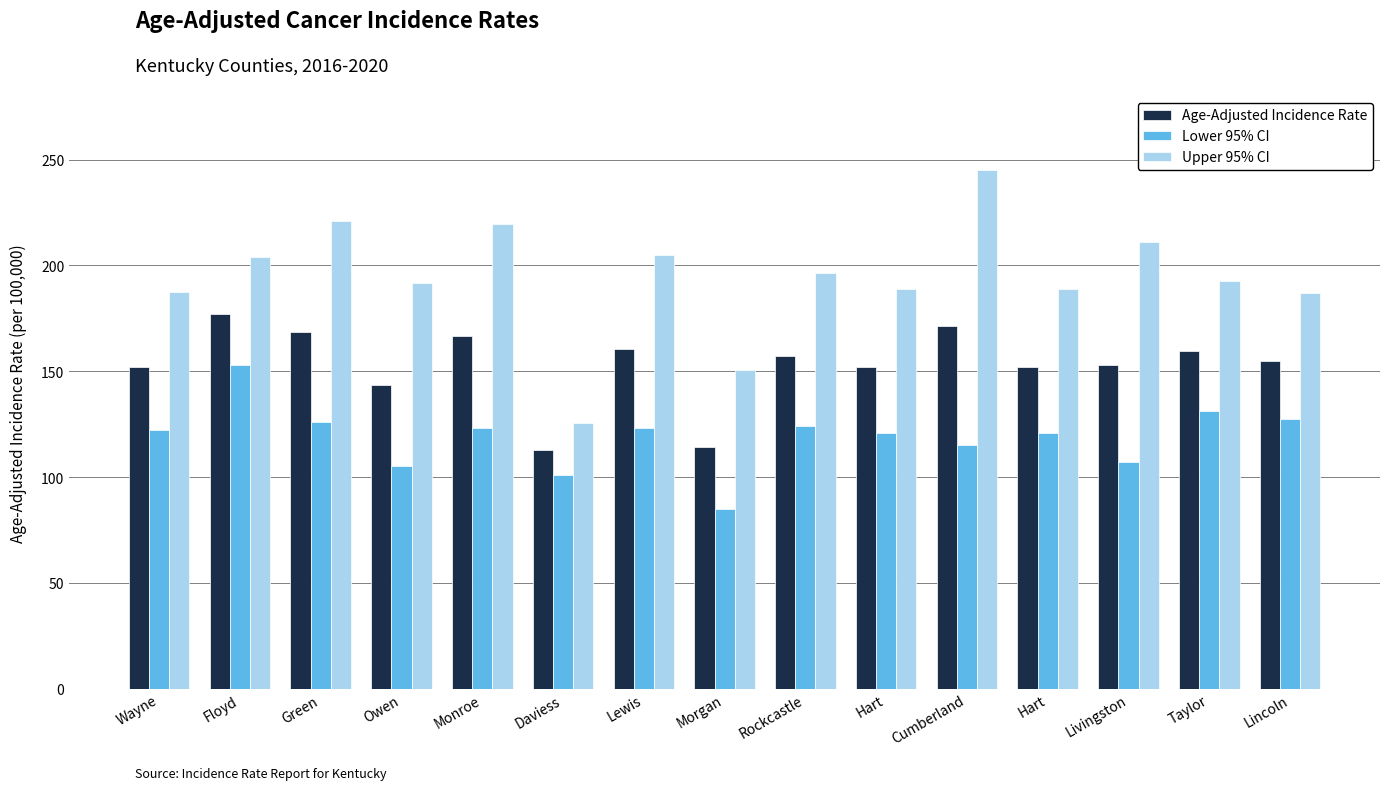

What is the difference between the second highest and minimum values in the Upper 95% CI series?

95.6